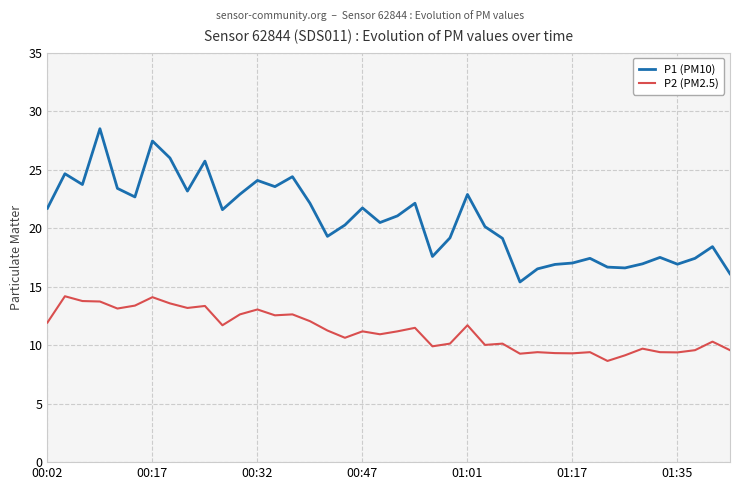

What are all the series names shown in the legend?

P1 (PM10), P2 (PM2.5)